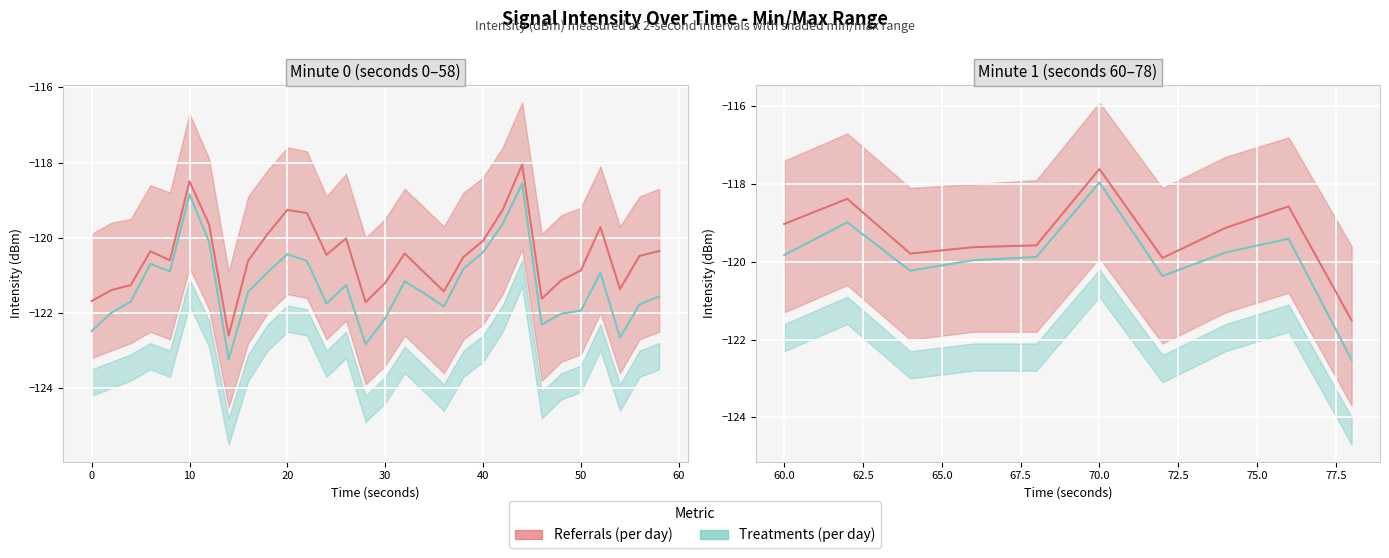

The value of intensity(dBm) at 70.0 is -192.2. True or false?

False